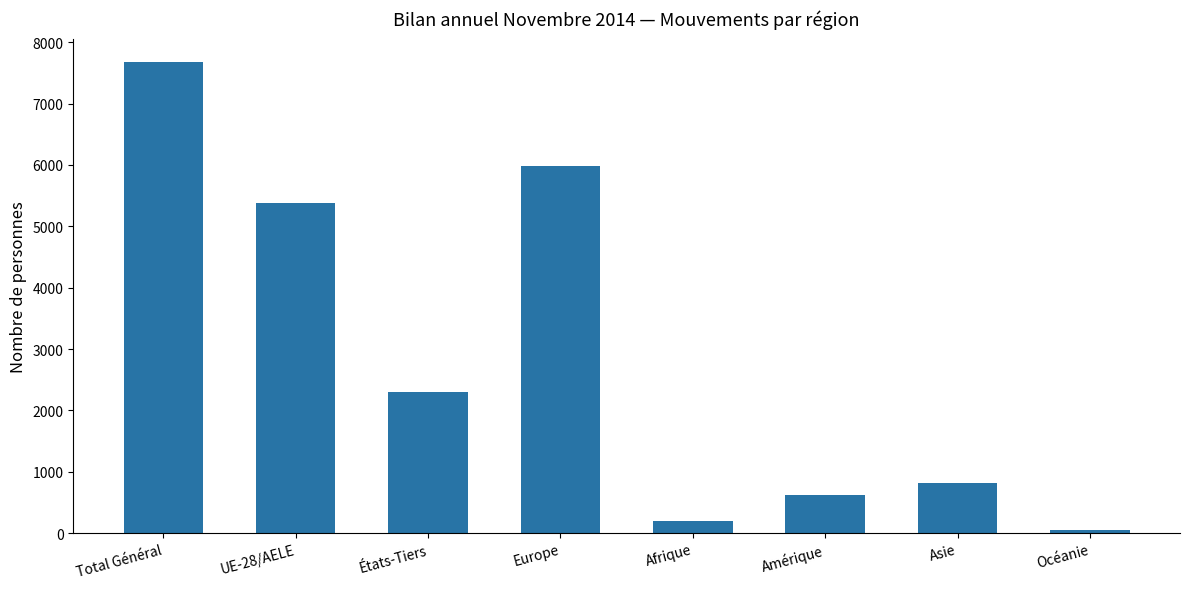

Rank the categories by value from lowest to highest.

Océanie, Afrique, Amérique, Asie, États-Tiers, UE-28/AELE, Europe, Total Général